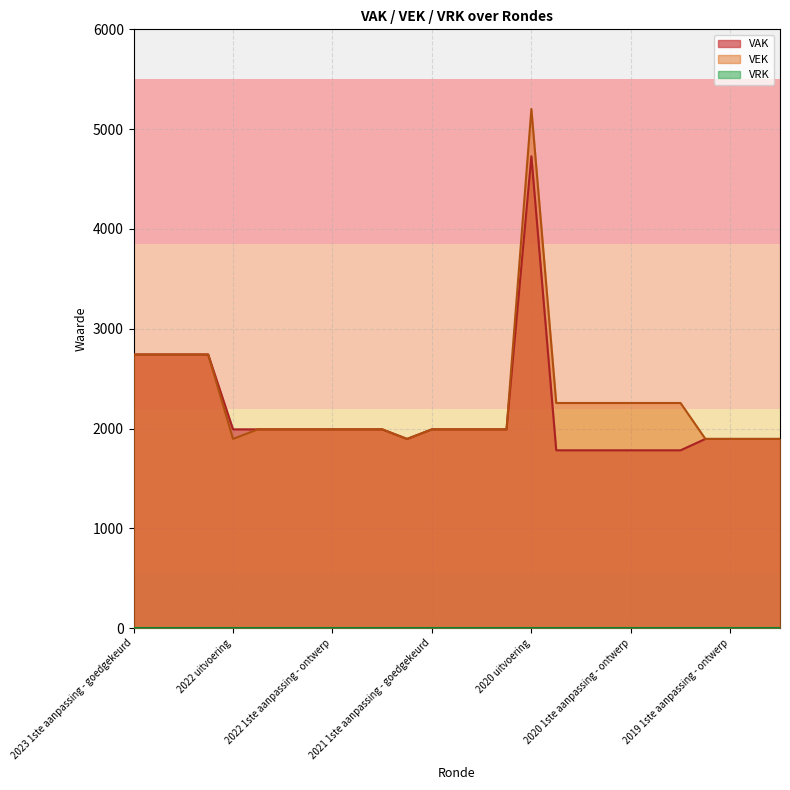

Reading left to right, transcribe all the data shown in this chart.

VAK: 2023 1ste aanpassing - goedgekeurd=2742	2023 1ste aanpassing - ontwerp=2742	2023 Opmaak - goedgekeurd=2742	2023 Opmaak - ontwerp=2742	2022 uitvoering=1992	2022 2de aanpassing - goedgekeurd=1992	2022 2de aanpassing - ontwerp=1992	2022 1ste aanpassing - goedgekeurd=1992	2022 1ste aanpassing - ontwerp=1992	2022 Opmaak - goedgekeurd=1992	2022 Opmaak - ontwerp=1992	2021 uitvoering=1896	2021 1ste aanpassing - goedgekeurd=1992	2021 1ste aanpassing - ontwerp=1992	2021 Opmaak - goedgekeurd=1992	2021 Opmaak - ontwerp=1992	2020 uitvoering=4728	2020 2de aanpassing - goedgekeurd=1782	2020 2de aanpassing - ontwerp=1782	2020 1ste aanpassing - goedgekeurd=1782	2020 1ste aanpassing - ontwerp=1782	2020 Opmaak - goedgekeurd=1782	2020 Opmaak - ontwerp=1782	2019 1ste aanpassing - goedgekeurd=1896	2019 1ste aanpassing - ontwerp=1896	2019 opmaak - goedgekeurd=1896	2019 opmaak - ontwerp=1896
VEK: 2023 1ste aanpassing - goedgekeurd=2742	2023 1ste aanpassing - ontwerp=2742	2023 Opmaak - goedgekeurd=2742	2023 Opmaak - ontwerp=2742	2022 uitvoering=1896	2022 2de aanpassing - goedgekeurd=1992	2022 2de aanpassing - ontwerp=1992	2022 1ste aanpassing - goedgekeurd=1992	2022 1ste aanpassing - ontwerp=1992	2022 Opmaak - goedgekeurd=1992	2022 Opmaak - ontwerp=1992	2021 uitvoering=1896	2021 1ste aanpassing - goedgekeurd=1992	2021 1ste aanpassing - ontwerp=1992	2021 Opmaak - goedgekeurd=1992	2021 Opmaak - ontwerp=1992	2020 uitvoering=5202	2020 2de aanpassing - goedgekeurd=2256	2020 2de aanpassing - ontwerp=2256	2020 1ste aanpassing - goedgekeurd=2256	2020 1ste aanpassing - ontwerp=2256	2020 Opmaak - goedgekeurd=2256	2020 Opmaak - ontwerp=2256	2019 1ste aanpassing - goedgekeurd=1896	2019 1ste aanpassing - ontwerp=1896	2019 opmaak - goedgekeurd=1896	2019 opmaak - ontwerp=1896